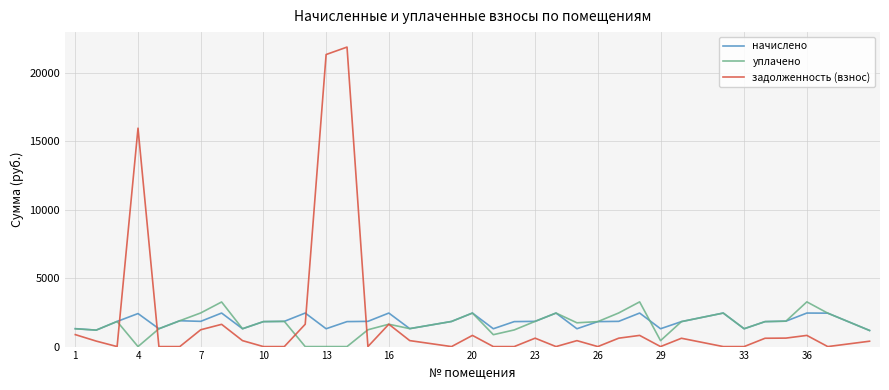

At how many categories does at least one series exceed 3996?

3